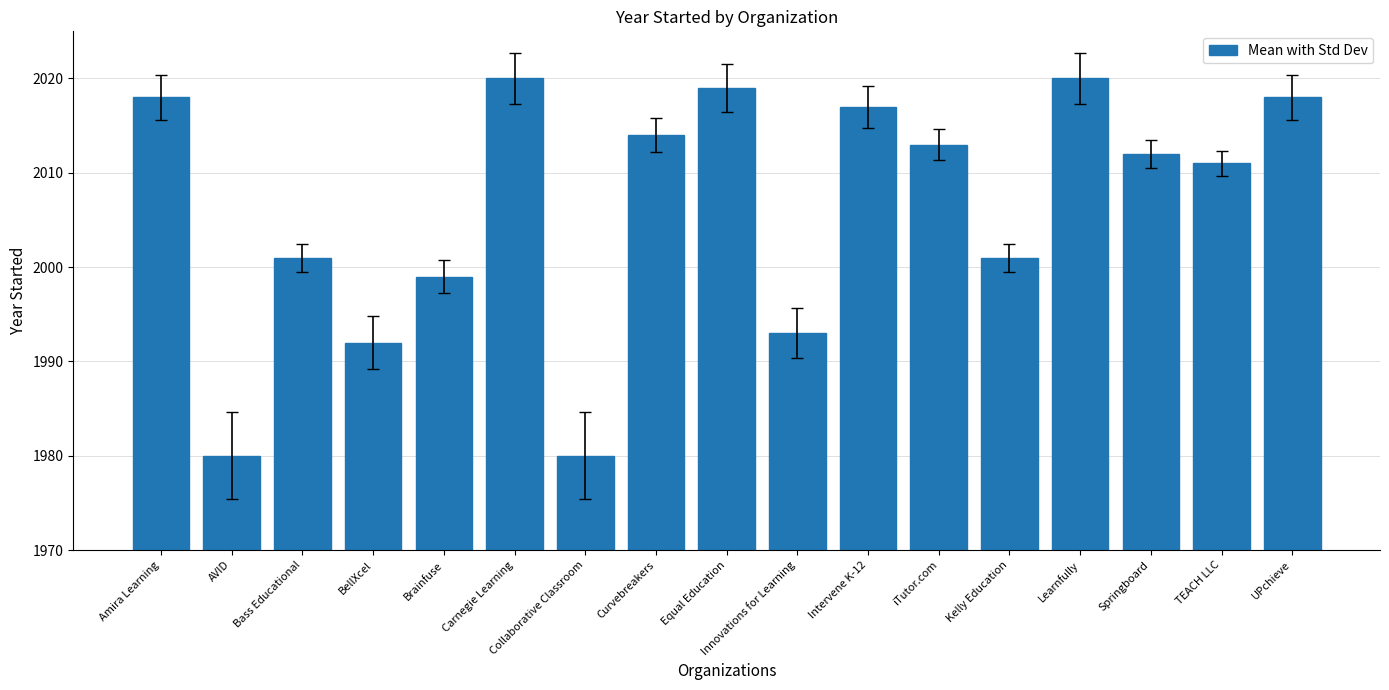

How many distinct data groups are displayed?

1